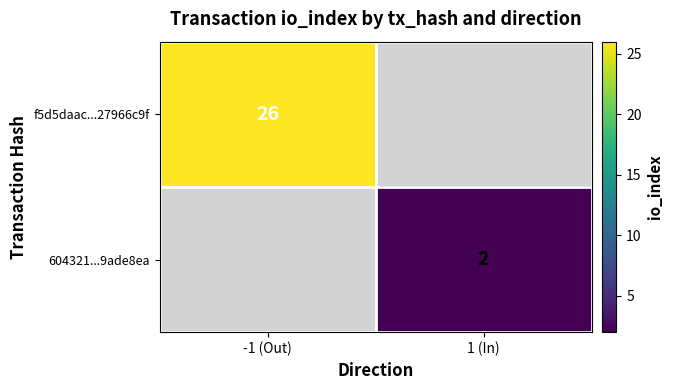

True or false: 604321...9ade8ea has a value of 1 at 1 (In).

False